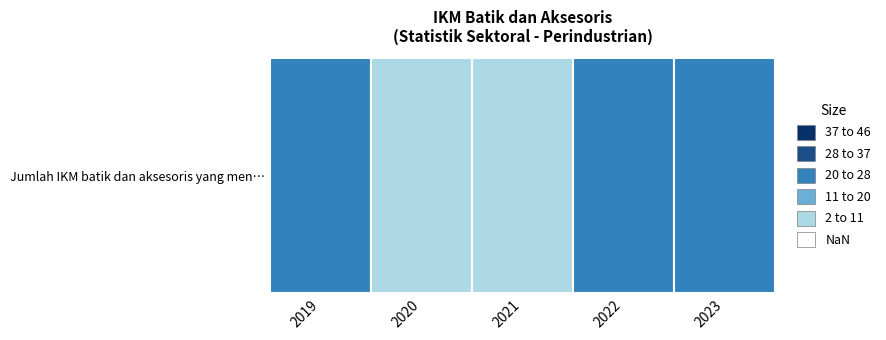

What is the minimum value shown in the chart?

5